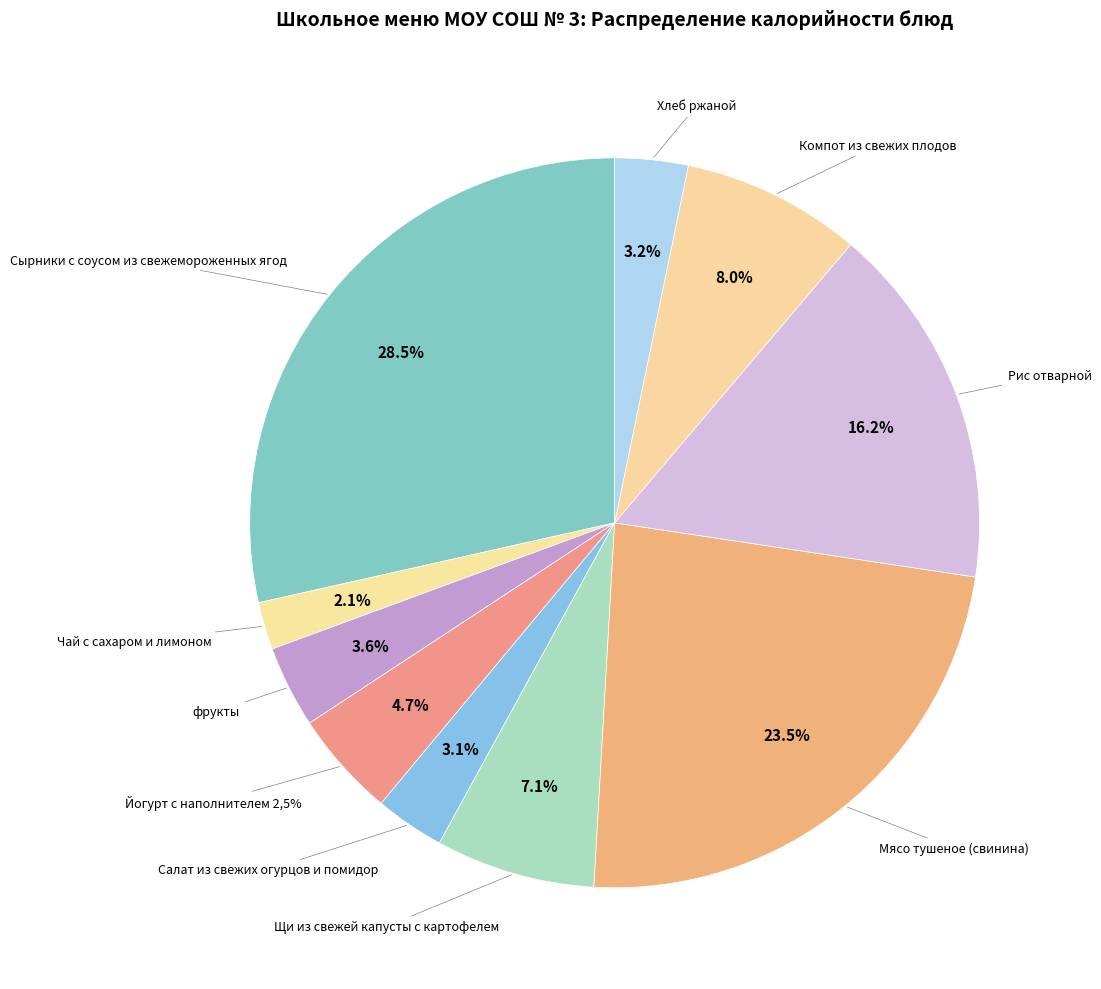

What is the largest slice in the pie chart?

Сырники с соусом из свежемороженных ягод